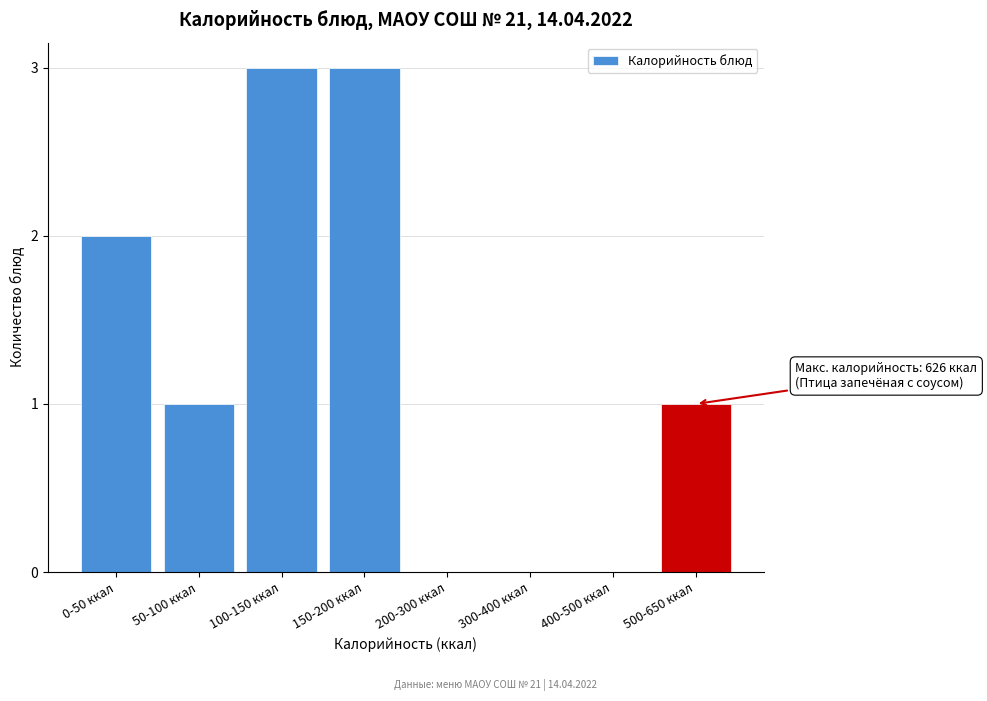

Reading right to left, what are all the values shown in this chart?

500-650 ккал=1	400-500 ккал=0	300-400 ккал=0	200-300 ккал=0	150-200 ккал=3	100-150 ккал=3	50-100 ккал=1	0-50 ккал=2